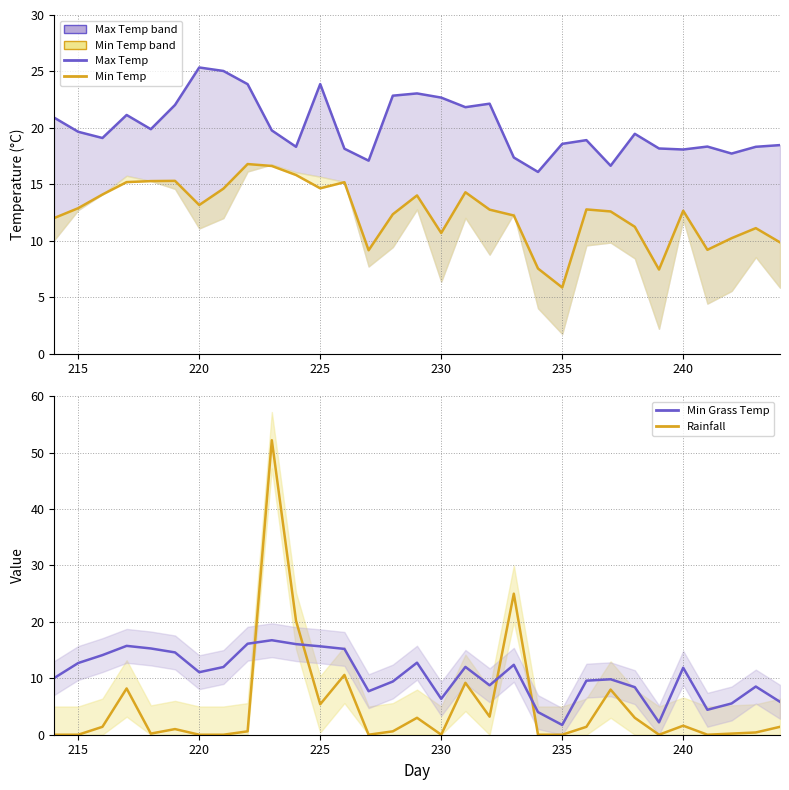

Which series has the largest range (max minus min)?

Rainfall